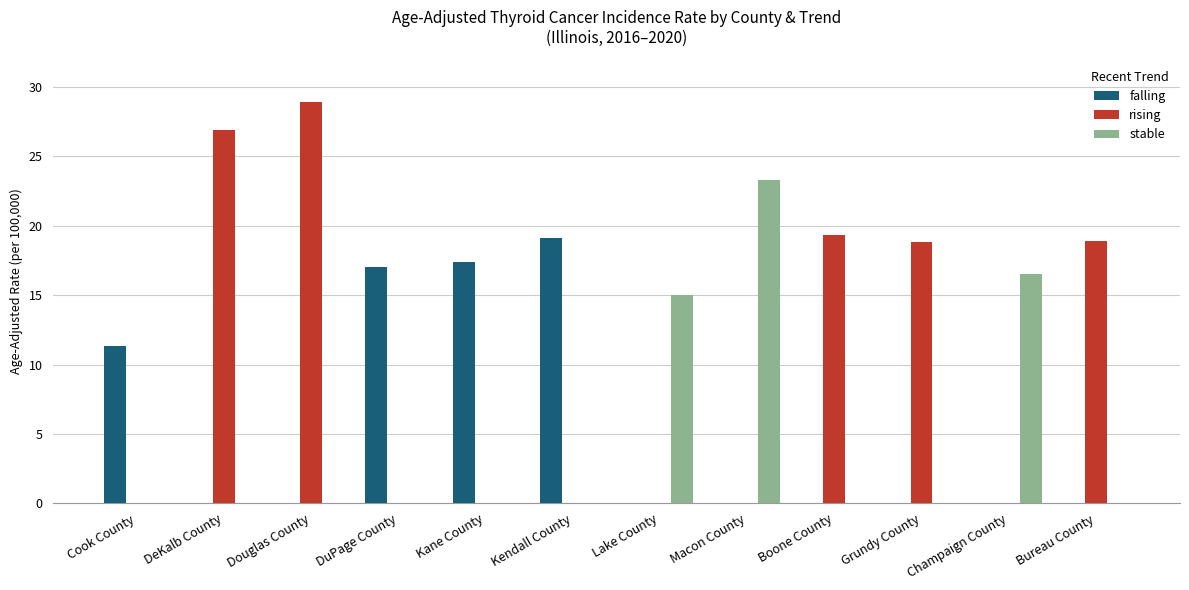

What is the sum of all falling values?

64.8